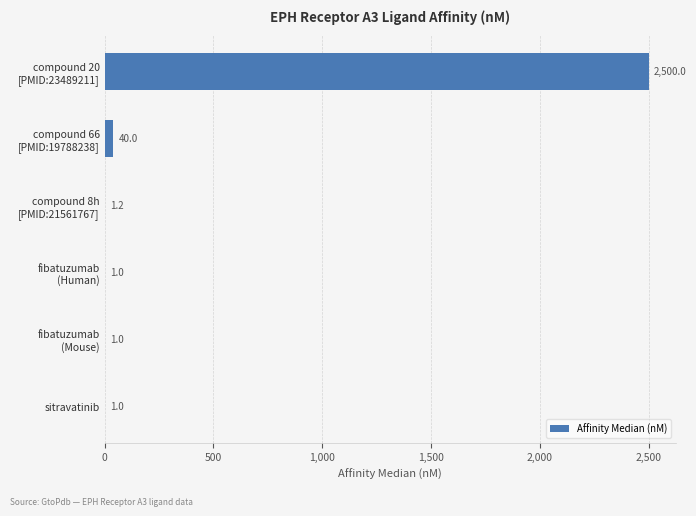

What is the maximum value shown in the chart?

2500.0